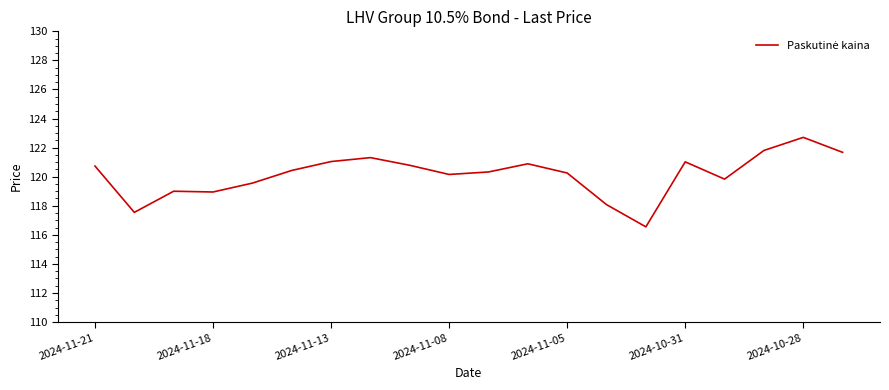

What is the maximum value shown in the chart?

122.7